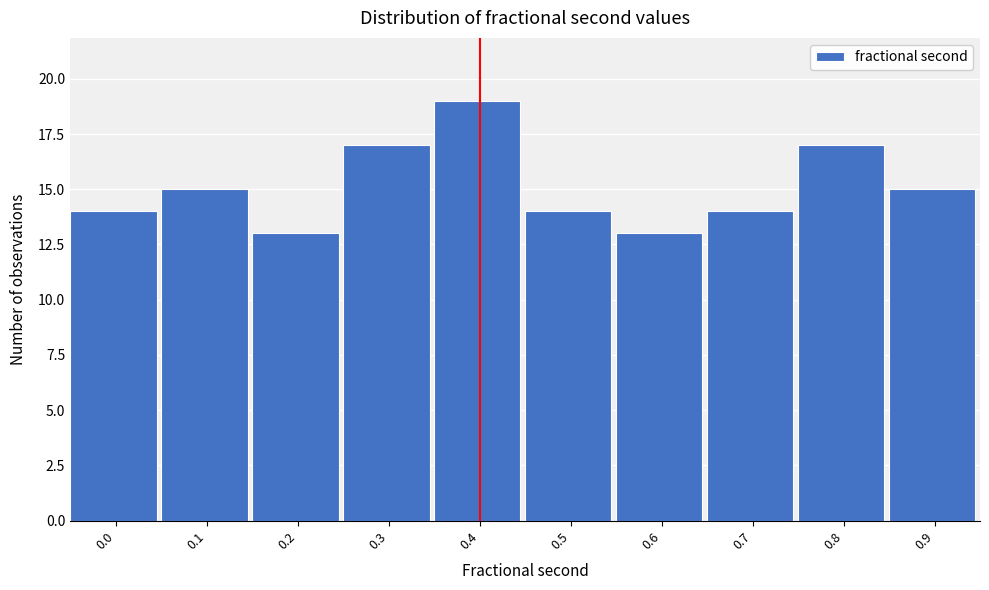

Reading right to left, transcribe all the data shown in this chart.

15	17	14	13	14	19	17	13	15	14